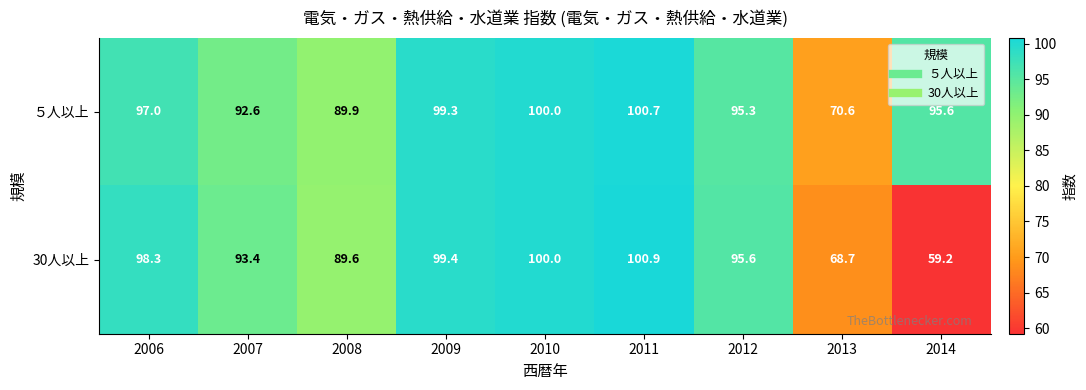

Reading left to right, list all the values displayed in this chart.

５人以上: 2006=97.0	2007=92.6	2008=89.9	2009=99.3	2010=100.0	2011=100.7	2012=95.3	2013=70.6	2014=95.6
30人以上: 2006=98.3	2007=93.4	2008=89.6	2009=99.4	2010=100.0	2011=100.9	2012=95.6	2013=68.7	2014=59.2